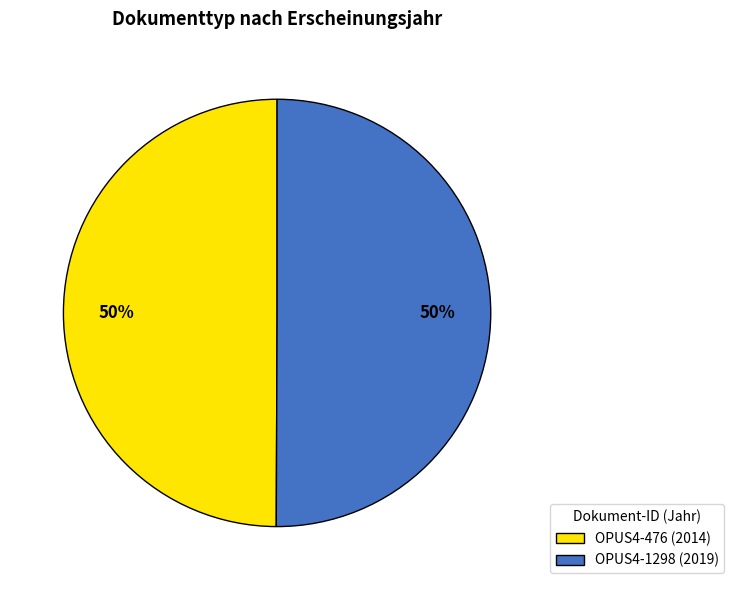

Approximately how many times larger is the value at OPUS4-1298 (2019) compared to OPUS4-476 (2014)?

1.0